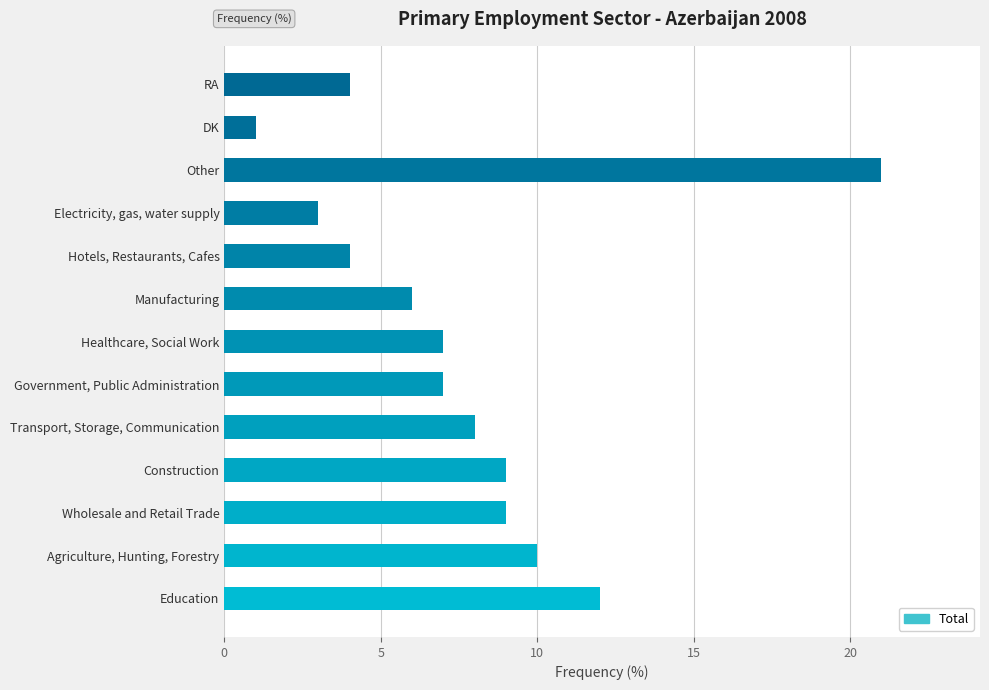

What is the change in value from Manufacturing to Electricity, gas, water supply?

-3